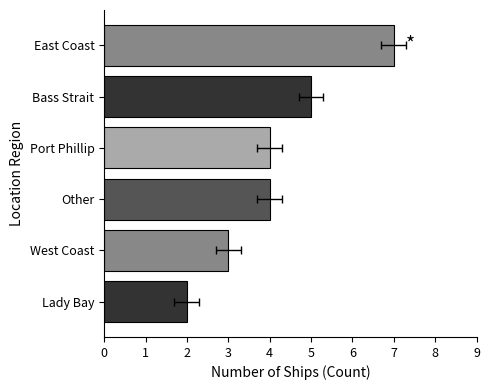

What is the difference between the second highest and minimum values?

3